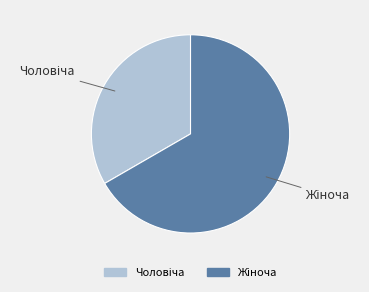

How many segments does this pie chart have?

2